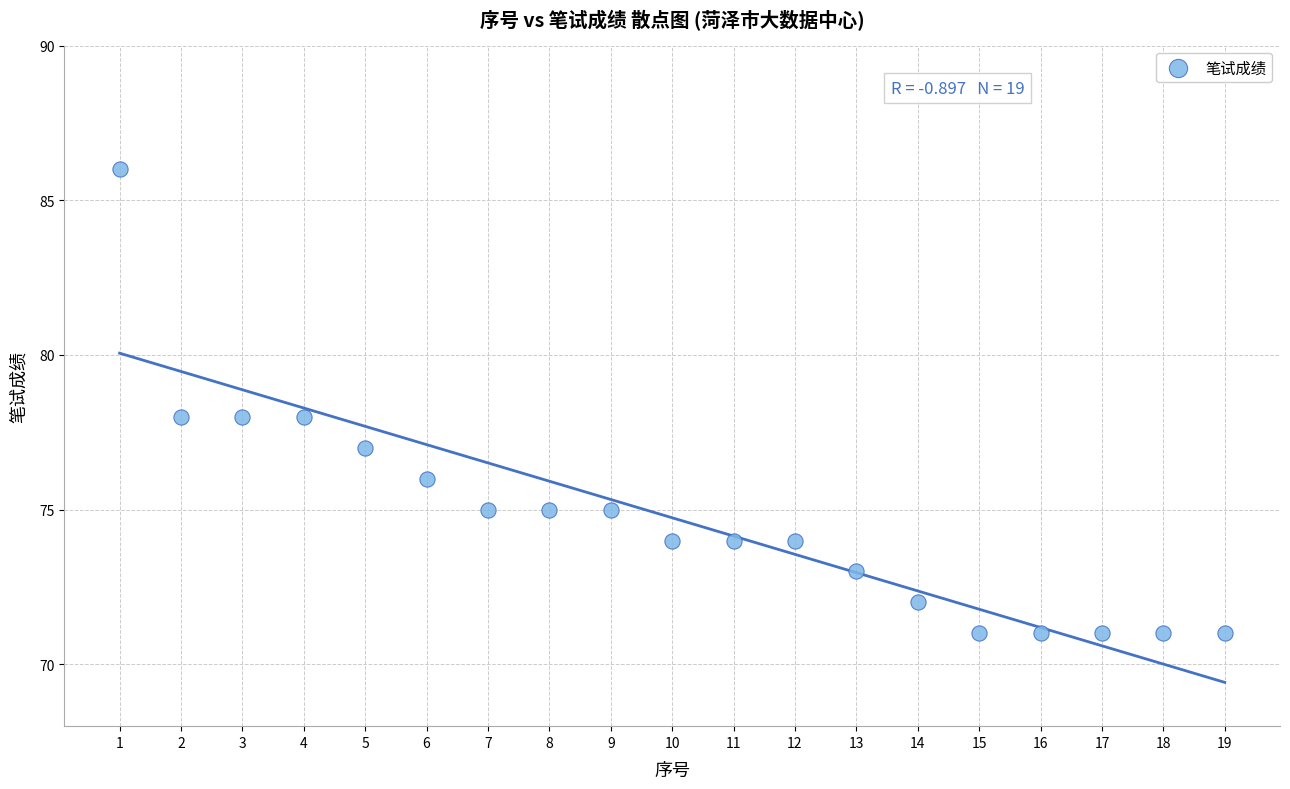

What is the range of X values (max minus min)?

18